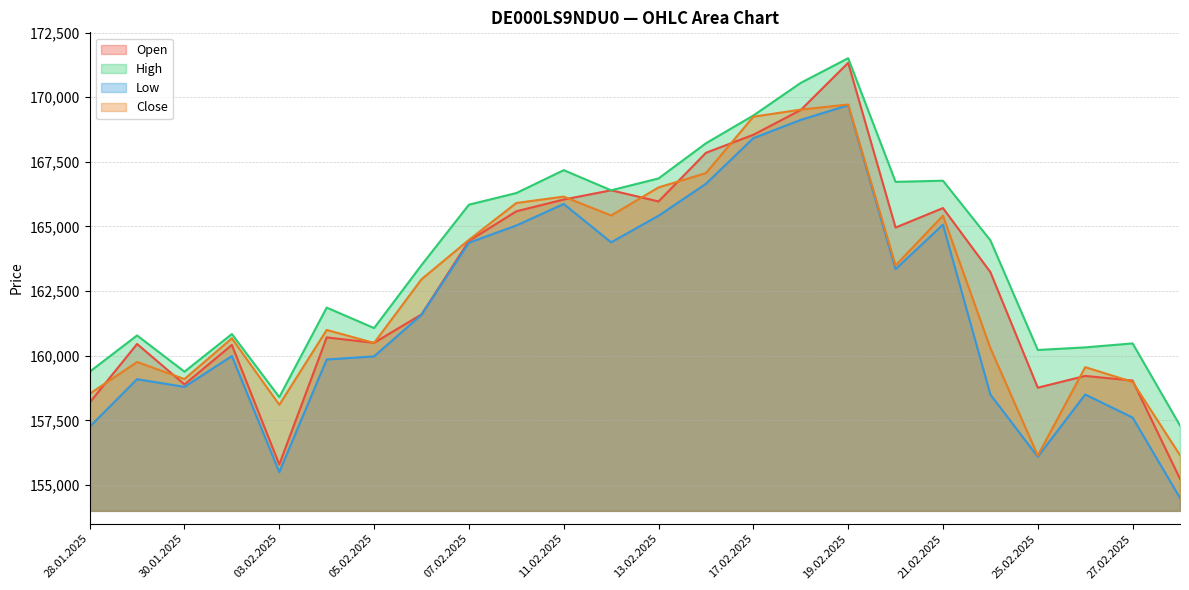

What position from the right is 19.02.2025?

8